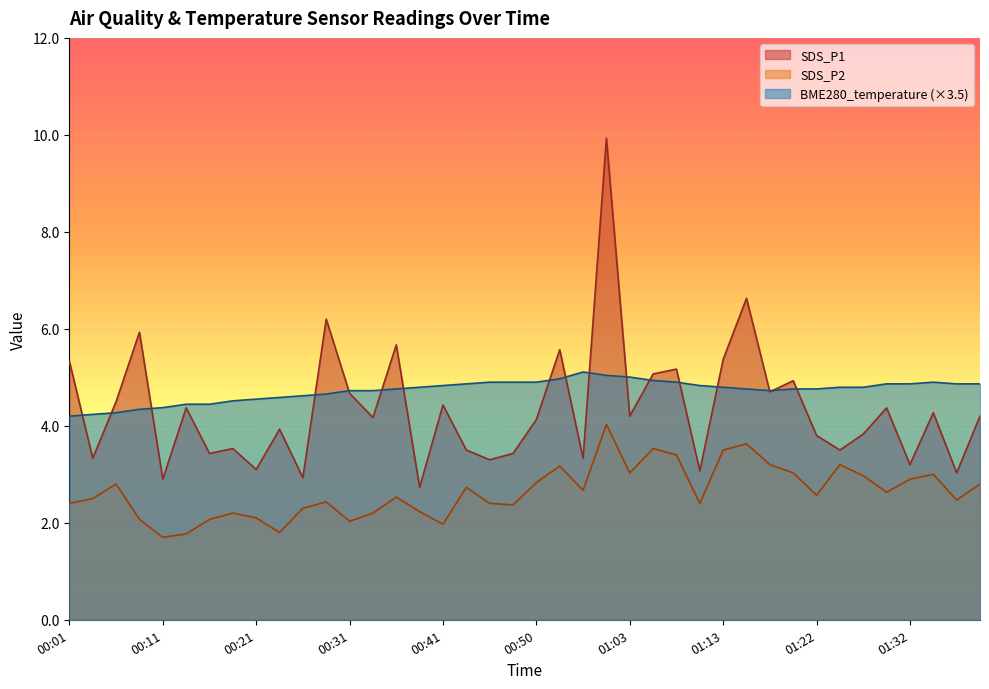

How many values in the SDS_P2 series are below 2?

4